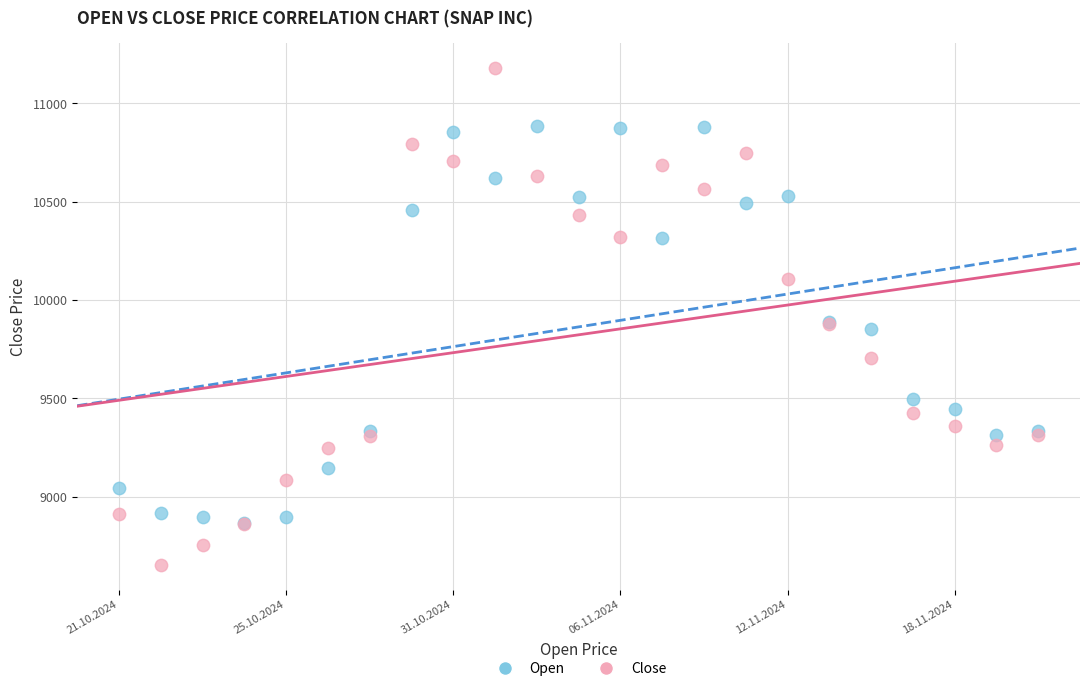

Which series contains the lowest Y value?

Close